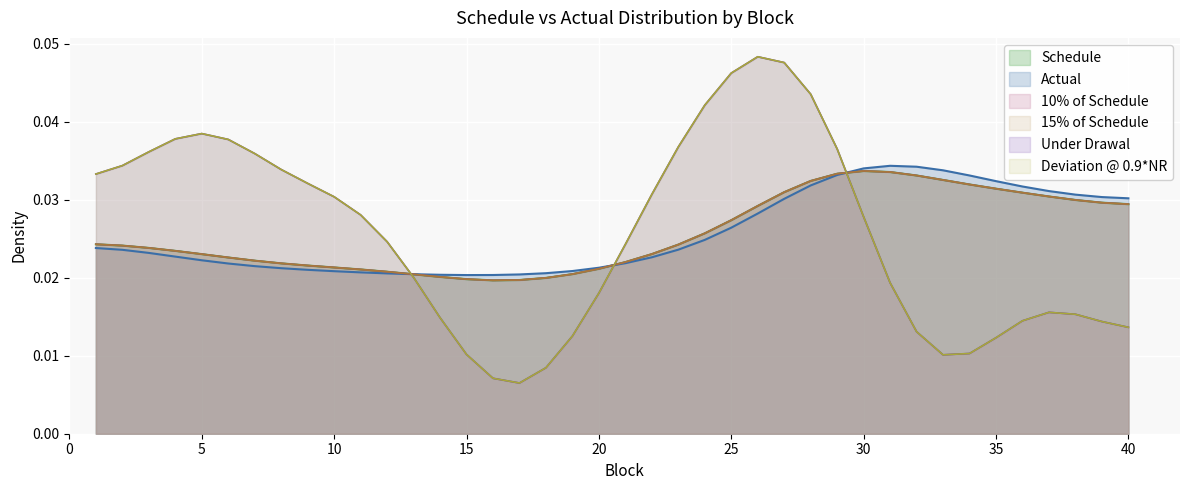

Reading left to right, what are all the values shown in this chart?

Schedule: 1=0.0	2=0.0	3=0.0	4=0.0	5=0.0	6=0.0	7=0.0	8=0.0	9=0.0	10=0.0	11=0.0	12=0.0	13=0.0	14=0.0	15=0.0	16=0.0	17=0.0	18=0.0	19=0.0	20=0.0	21=0.0	22=0.0	23=0.0	24=0.0	25=0.0	26=0.0	27=0.0	28=0.0	29=0.0	30=0.0	31=0.0	32=0.0	33=0.0	34=0.0	35=0.0	36=0.0	37=0.0	38=0.0	39=0.0	40=0.0
Actual: 1=0.0	2=0.0	3=0.0	4=0.0	5=0.0	6=0.0	7=0.0	8=0.0	9=0.0	10=0.0	11=0.0	12=0.0	13=0.0	14=0.0	15=0.0	16=0.0	17=0.0	18=0.0	19=0.0	20=0.0	21=0.0	22=0.0	23=0.0	24=0.0	25=0.0	26=0.0	27=0.0	28=0.0	29=0.0	30=0.0	31=0.0	32=0.0	33=0.0	34=0.0	35=0.0	36=0.0	37=0.0	38=0.0	39=0.0	40=0.0
10% of Schedule: 1=0.0	2=0.0	3=0.0	4=0.0	5=0.0	6=0.0	7=0.0	8=0.0	9=0.0	10=0.0	11=0.0	12=0.0	13=0.0	14=0.0	15=0.0	16=0.0	17=0.0	18=0.0	19=0.0	20=0.0	21=0.0	22=0.0	23=0.0	24=0.0	25=0.0	26=0.0	27=0.0	28=0.0	29=0.0	30=0.0	31=0.0	32=0.0	33=0.0	34=0.0	35=0.0	36=0.0	37=0.0	38=0.0	39=0.0	40=0.0
15% of Schedule: 1=0.0	2=0.0	3=0.0	4=0.0	5=0.0	6=0.0	7=0.0	8=0.0	9=0.0	10=0.0	11=0.0	12=0.0	13=0.0	14=0.0	15=0.0	16=0.0	17=0.0	18=0.0	19=0.0	20=0.0	21=0.0	22=0.0	23=0.0	24=0.0	25=0.0	26=0.0	27=0.0	28=0.0	29=0.0	30=0.0	31=0.0	32=0.0	33=0.0	34=0.0	35=0.0	36=0.0	37=0.0	38=0.0	39=0.0	40=0.0